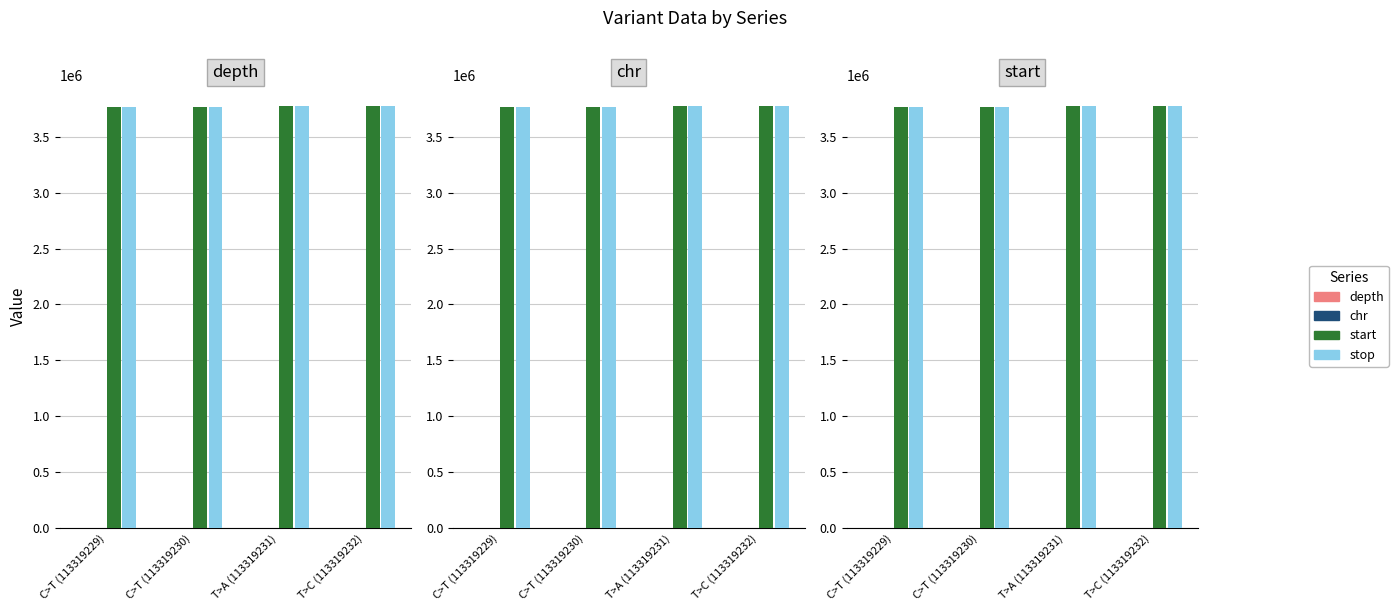

True or false: start has a value of 3769546 at C>T (113319230).

True